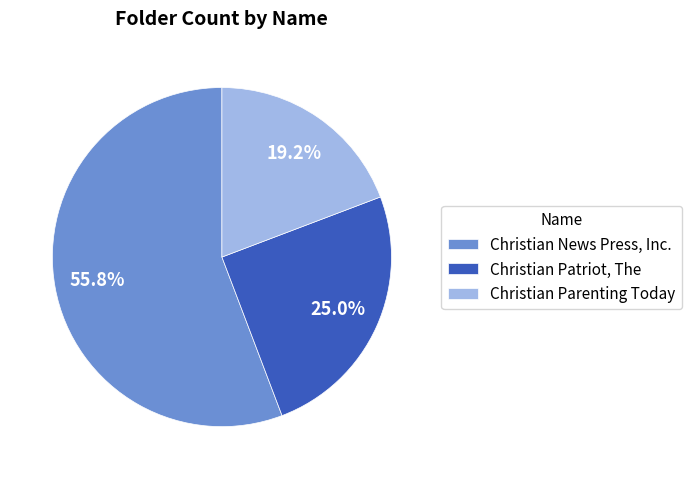

To the nearest percent, what is the difference between the largest and smallest slice percentages?

37%